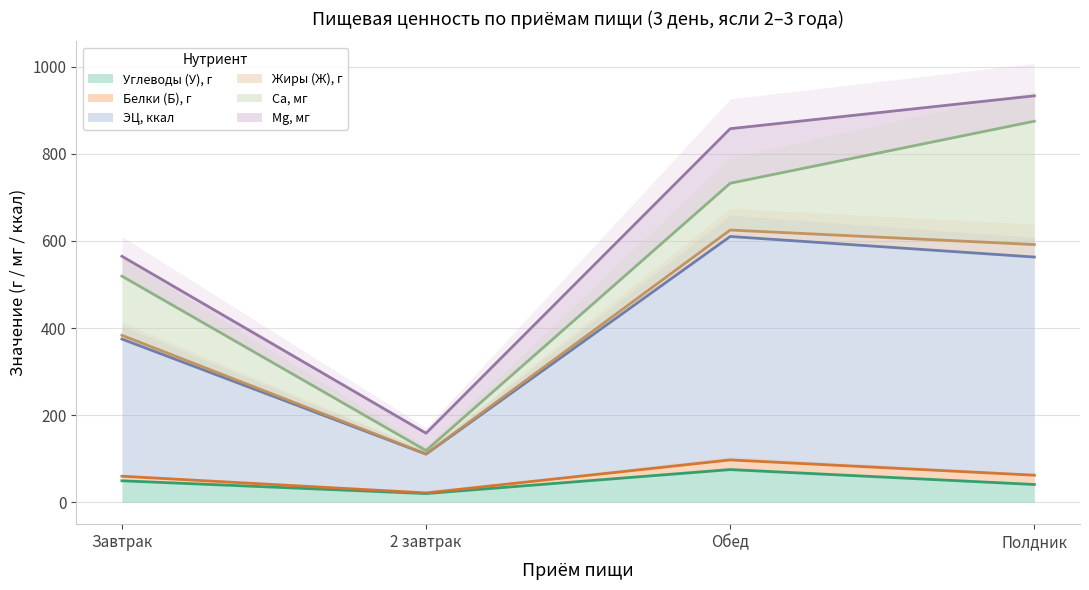

Rank the categories by Углеводы (У), г value from highest to lowest.

Обед, Завтрак, Полдник, 2 завтрак